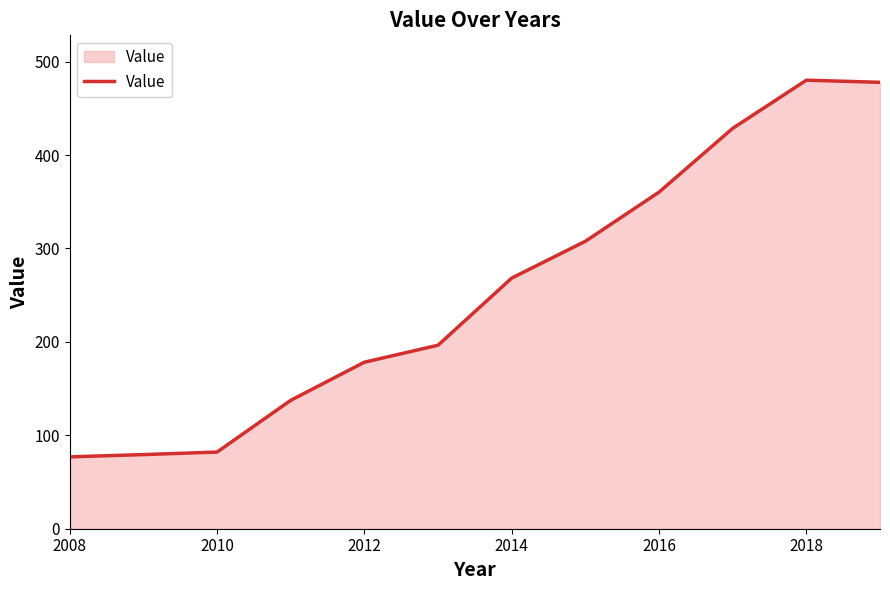

What is the smallest value displayed?

76.9